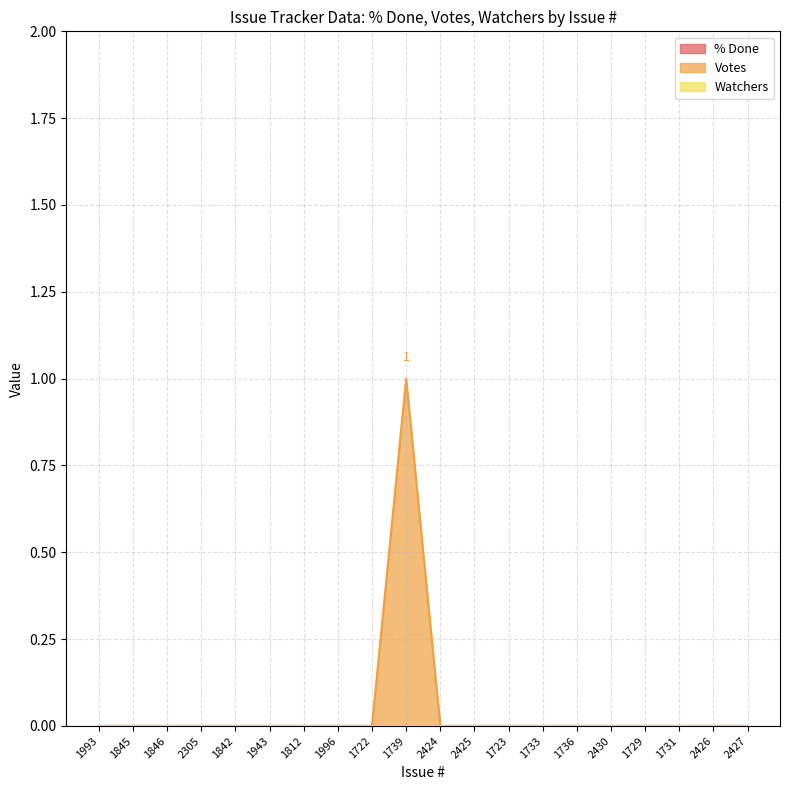

How many data points in Votes are above 0?

1